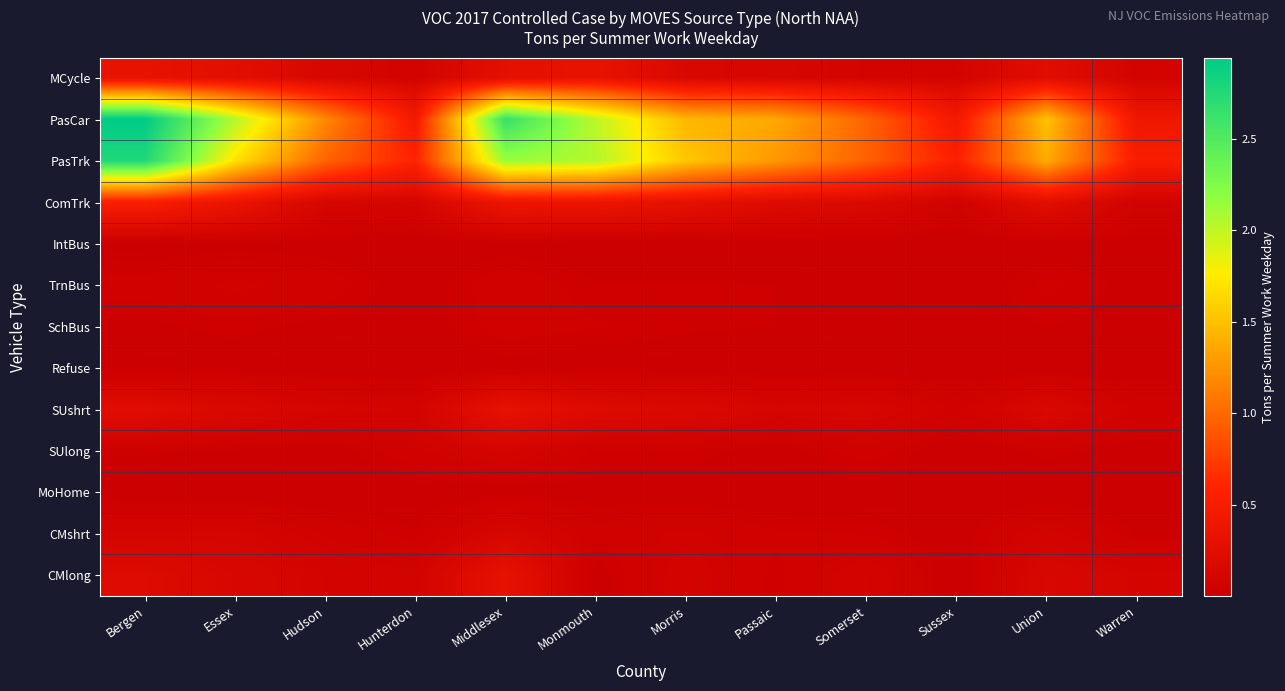

Which series has the largest total across all categories?

PasCar